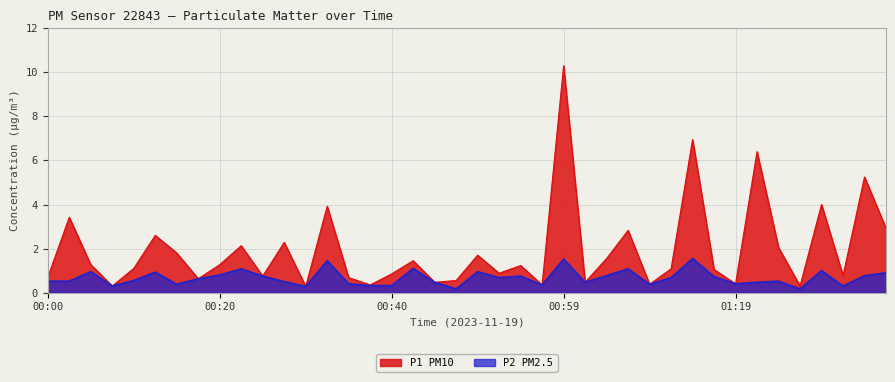

How many interior local valleys does the P1 series have?

13